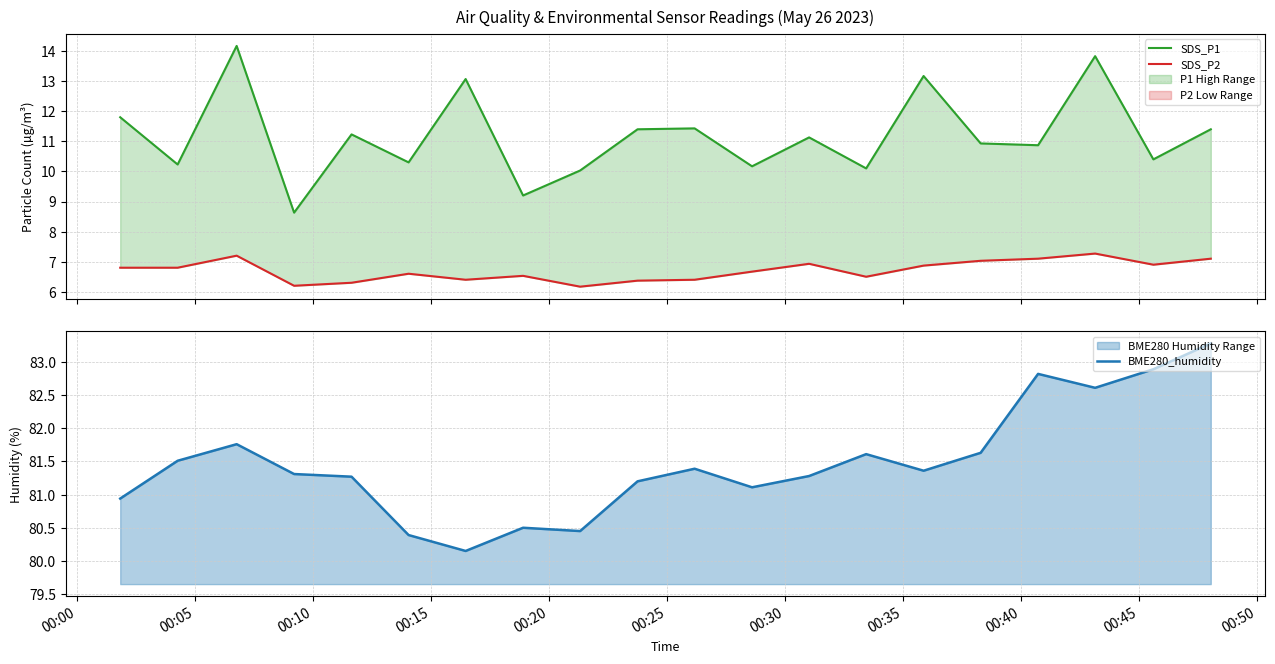

How many categories are shown in the chart?

20